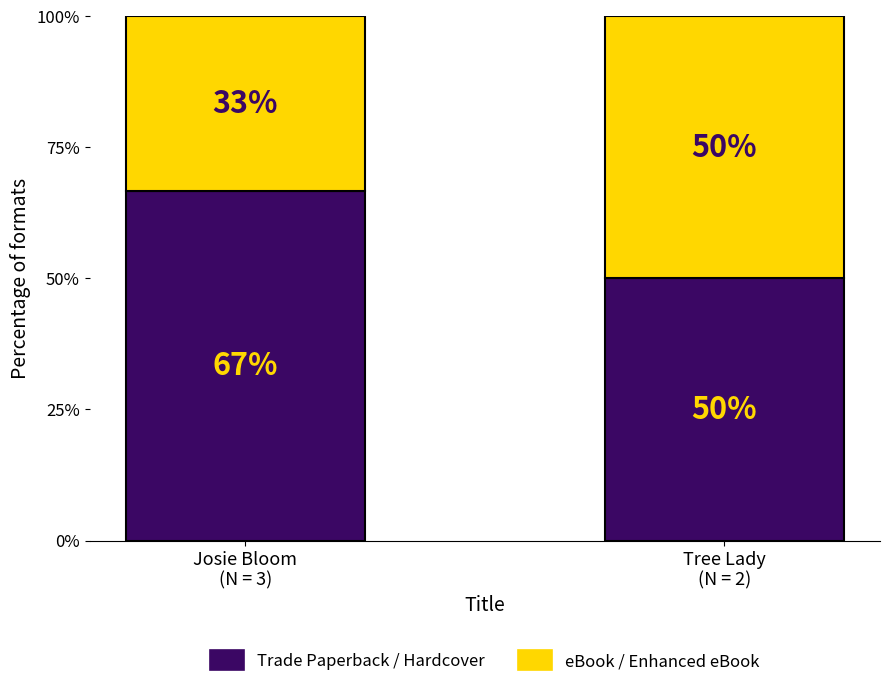

How many bars are there in total?

2